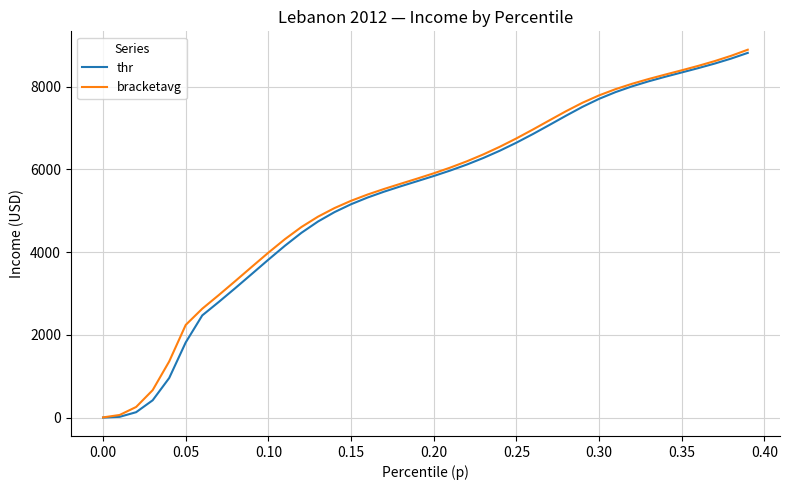

Is this an area chart (filled region under the line)?

No